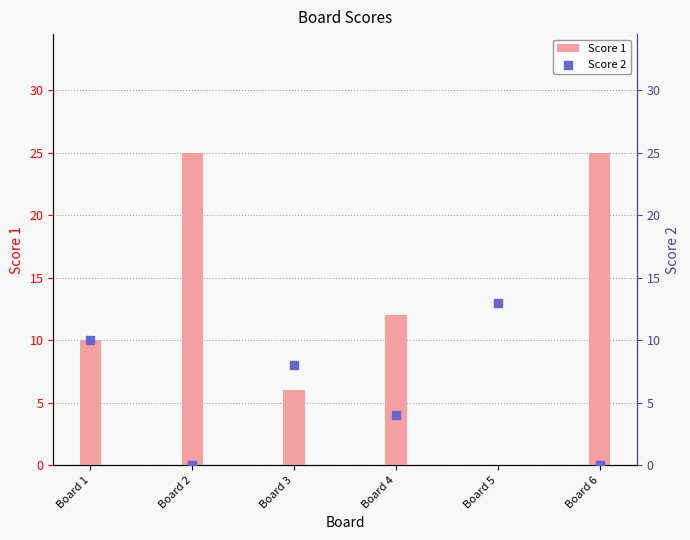

Which series contains the lowest Y value?

Score 1